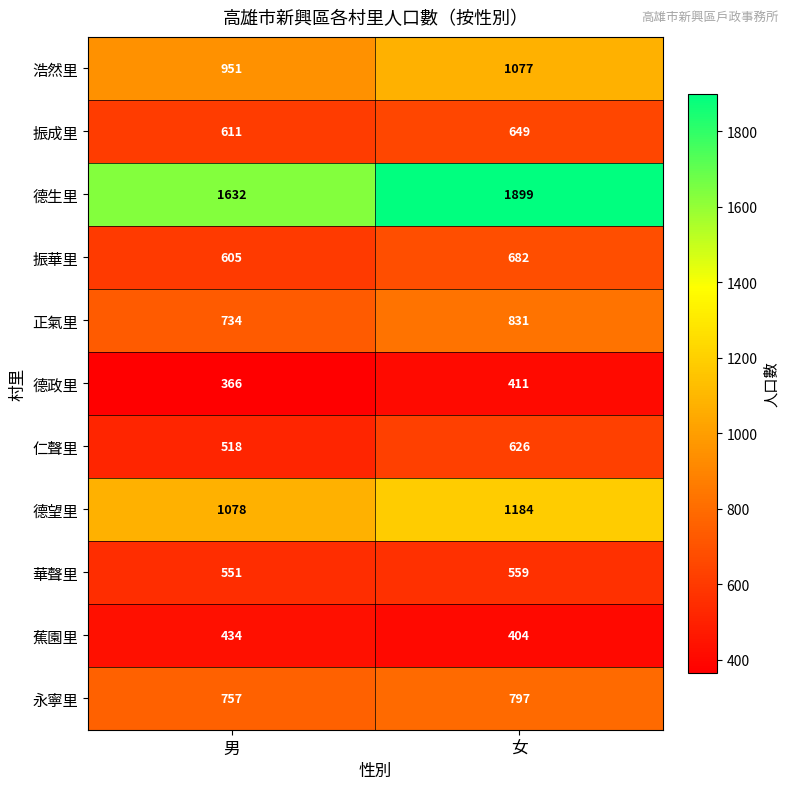

At which label does 仁聲里 reach its minimum?

男